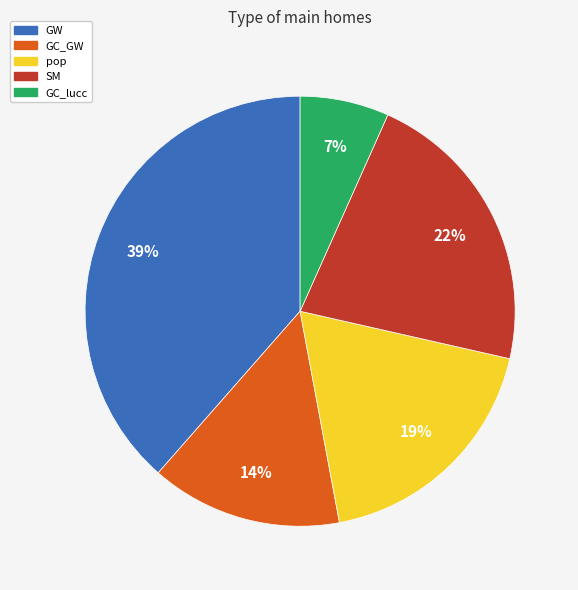

Is the sum of GW and SM greater than half?

Yes